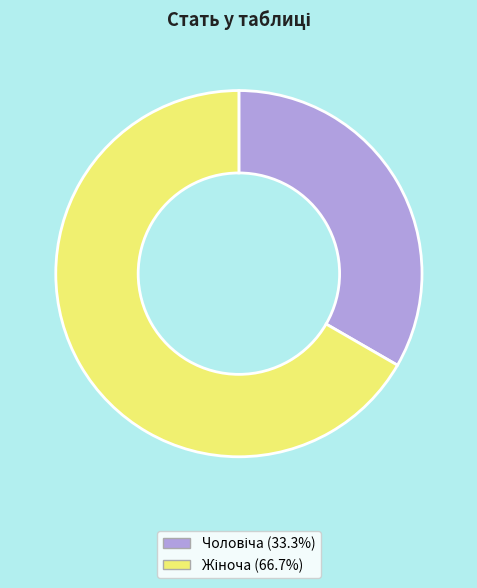

Is there a majority slice in this chart?

Yes